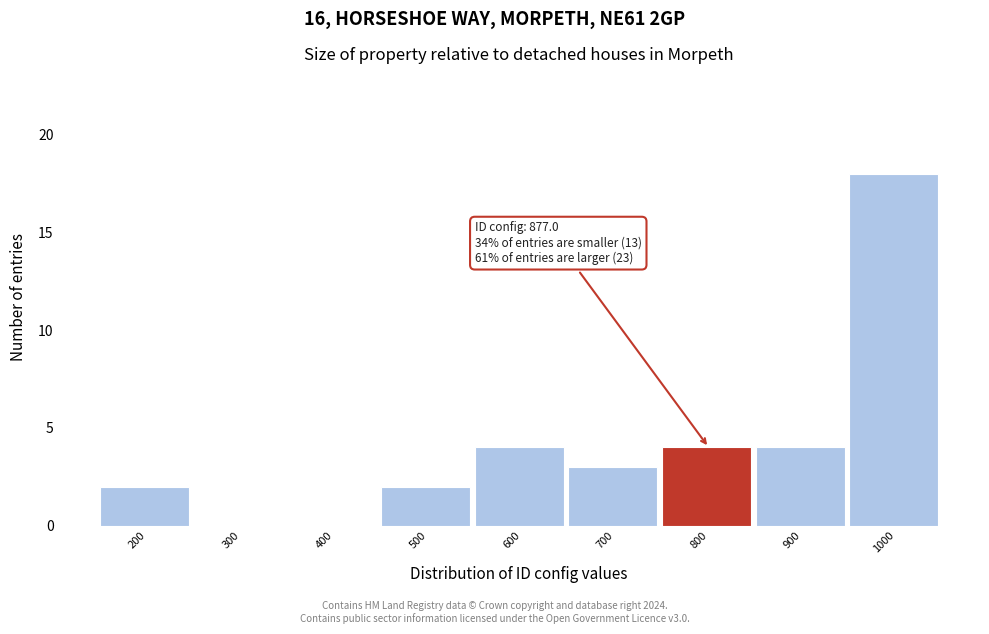

Reading left to right, transcribe all the data shown in this chart.

200=2	300=0	400=0	500=2	600=4	700=3	800=4	900=4	1000=18